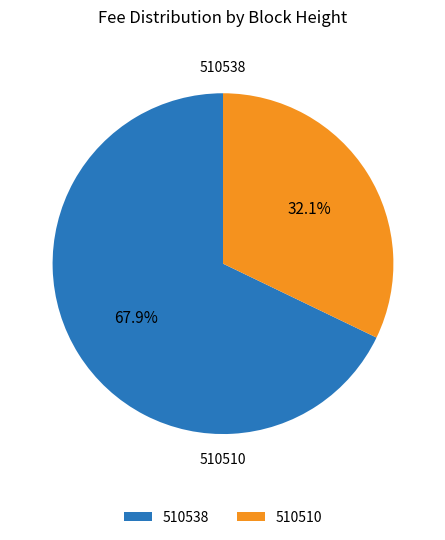

What is the change in value from 510538 to 510510?

-0.6